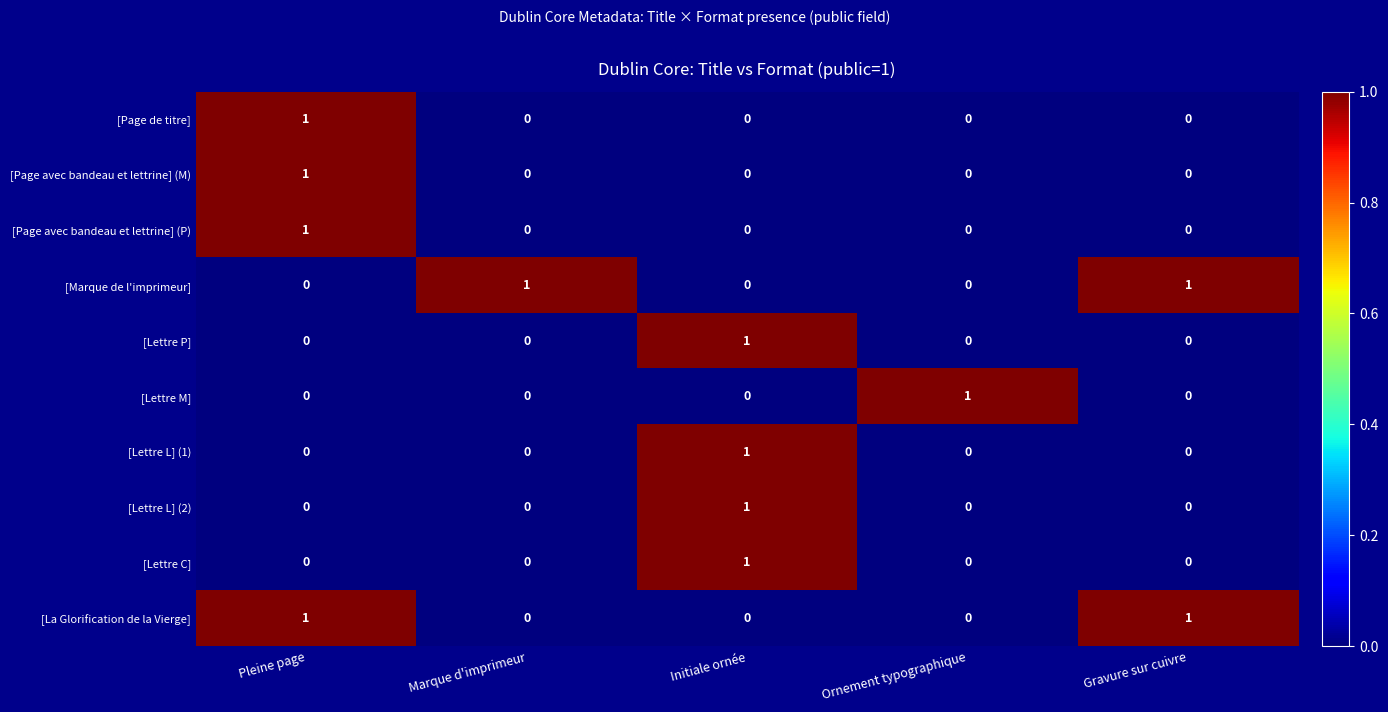

What is the maximum value shown in the chart?

1